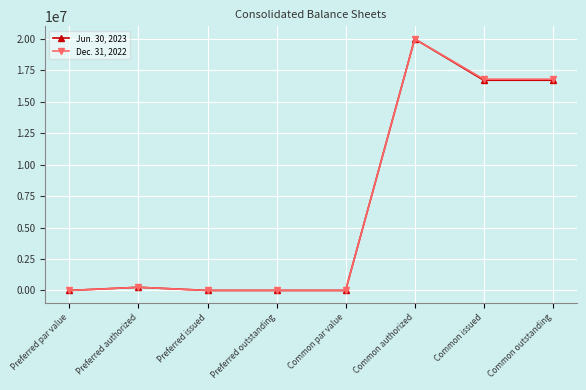

At how many categories does at least one series exceed 5489949?

3